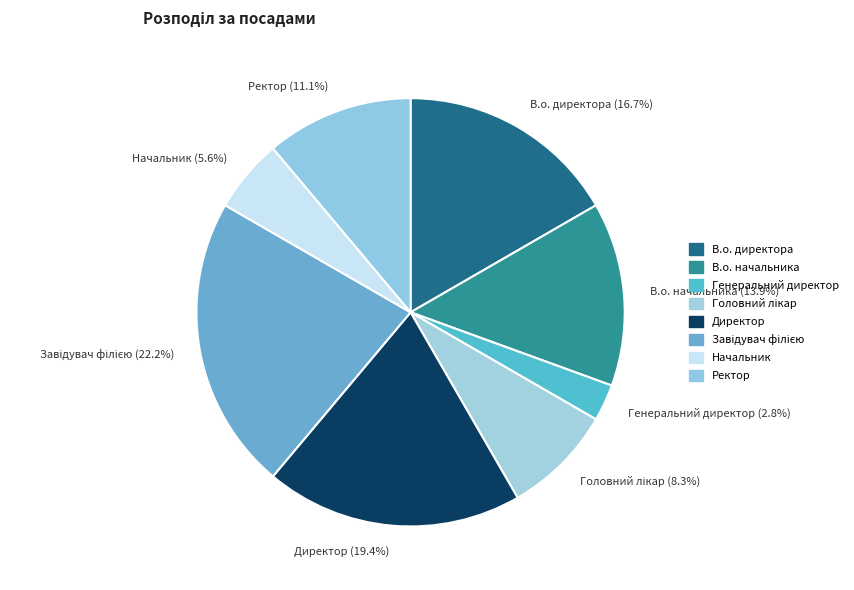

To the nearest percent, what is the combined percentage of В.о. директора and Директор?

36%